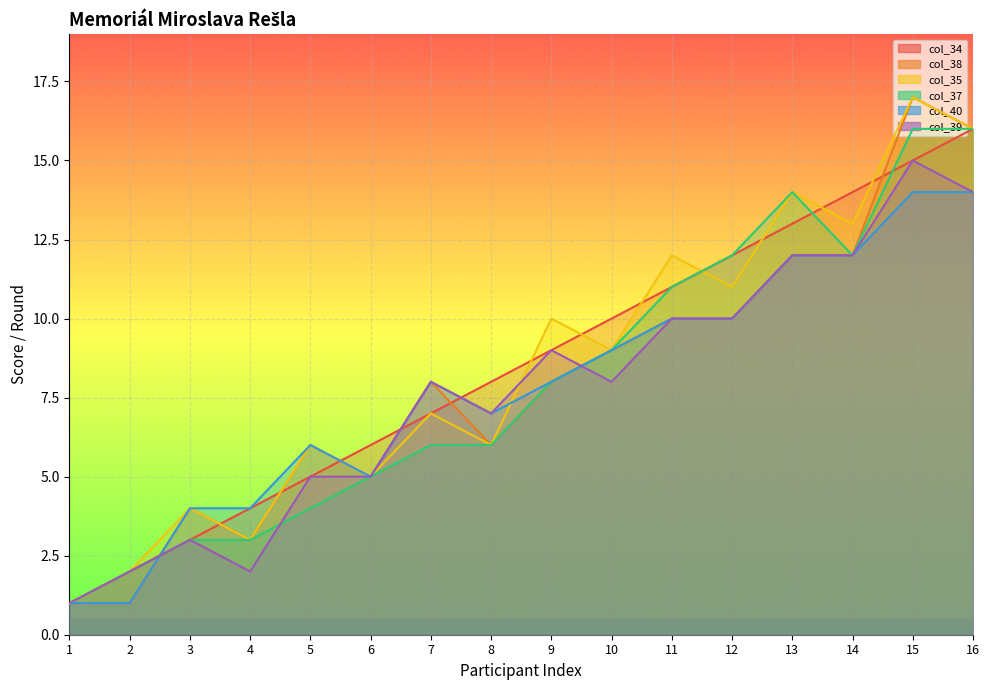

The value of col_34 at 8 is 8. True or false?

True